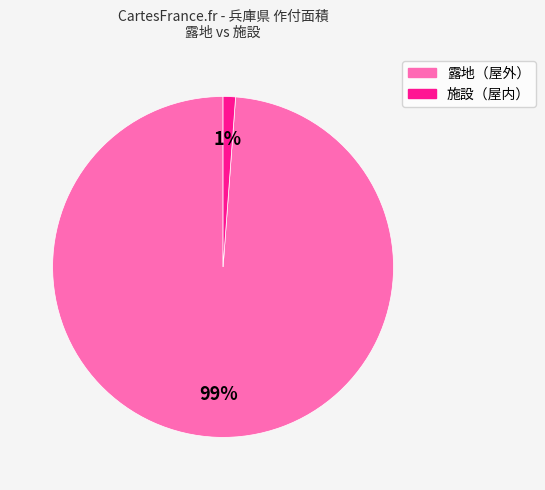

To the nearest percent, what is the difference between the largest and smallest slice percentages?

98%